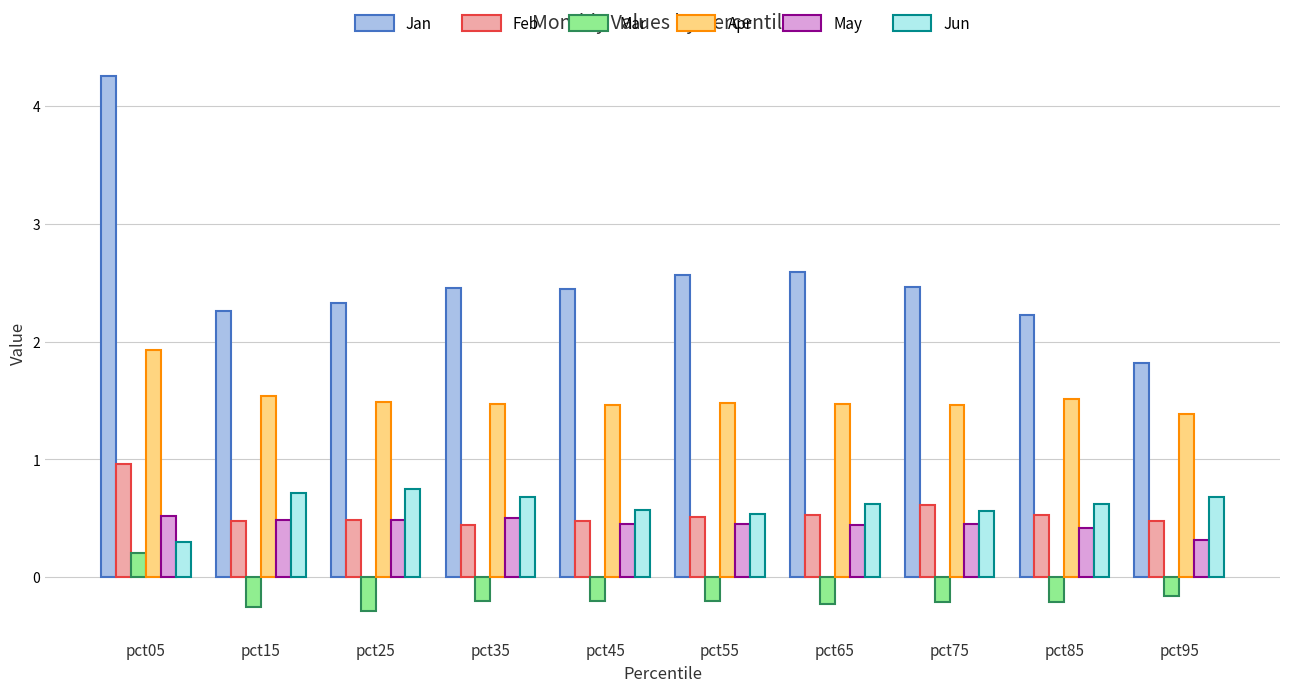

Which series has the largest range (max minus min)?

Jan